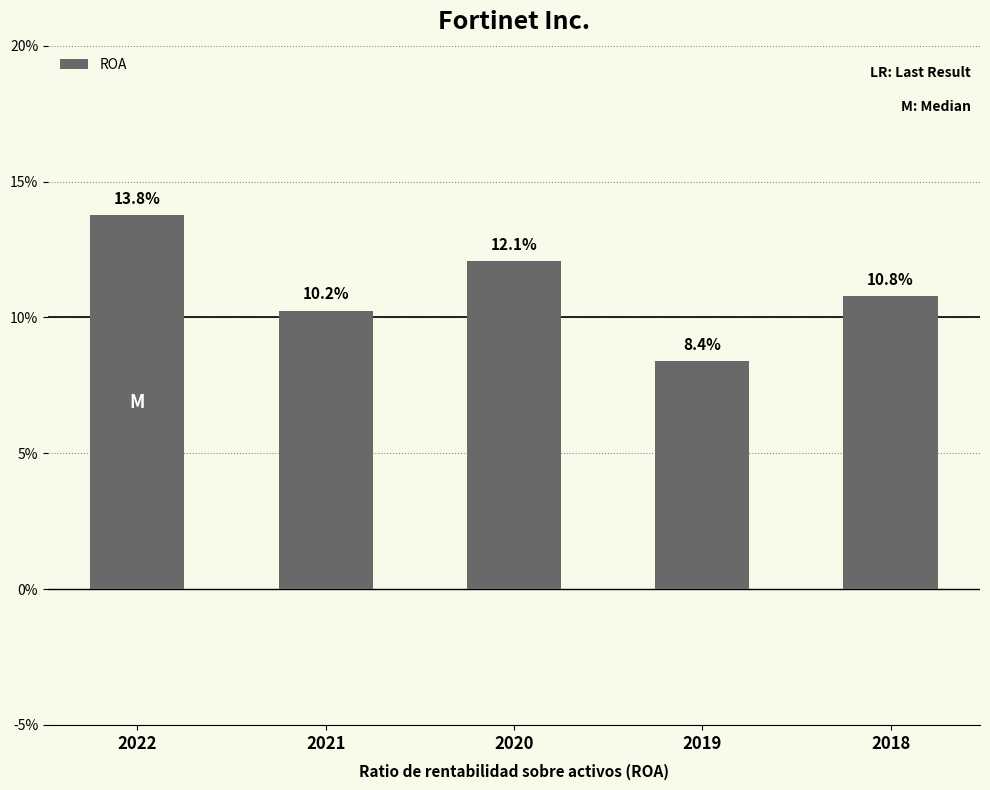

What is the value of the 5th bar from the left?

0.1